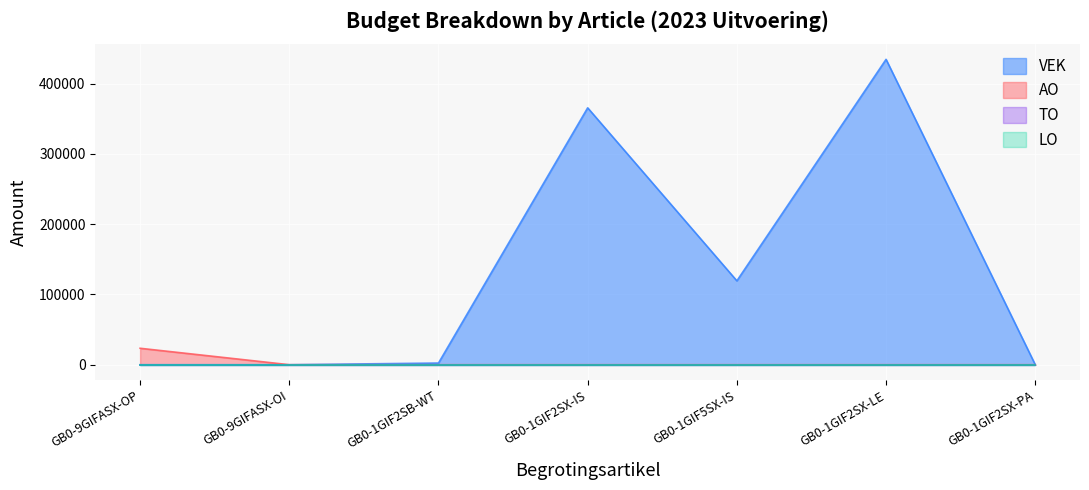

What is the difference between the highest and lowest values at GB0-9GIFASX-OP?

23394